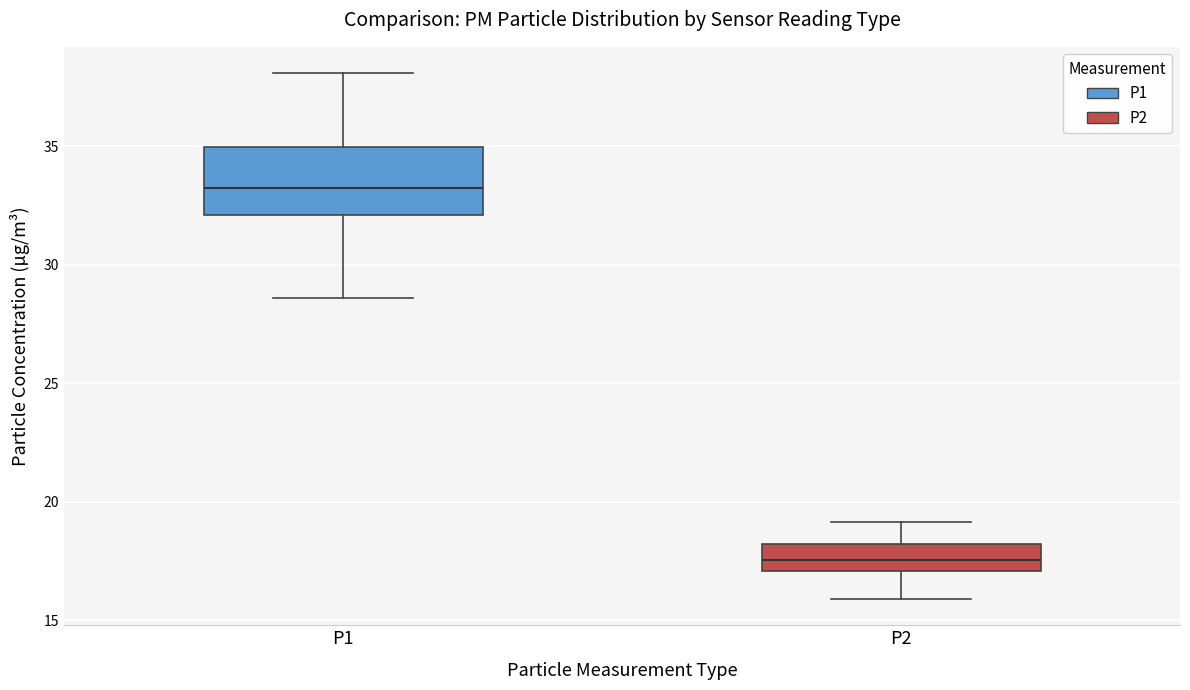

Reading left to right, read every box against the y-axis: the position of its median line, the range the box covers, and the ends of its whiskers. The values are not printed on the chart, so give them approximately, as read against the axis.

P1: median 33.0, box 32.0 to 35.0, whiskers 28.5 to 38.0
P2: median 17.5, box 17.0 to 18.0, whiskers 16.0 to 19.0